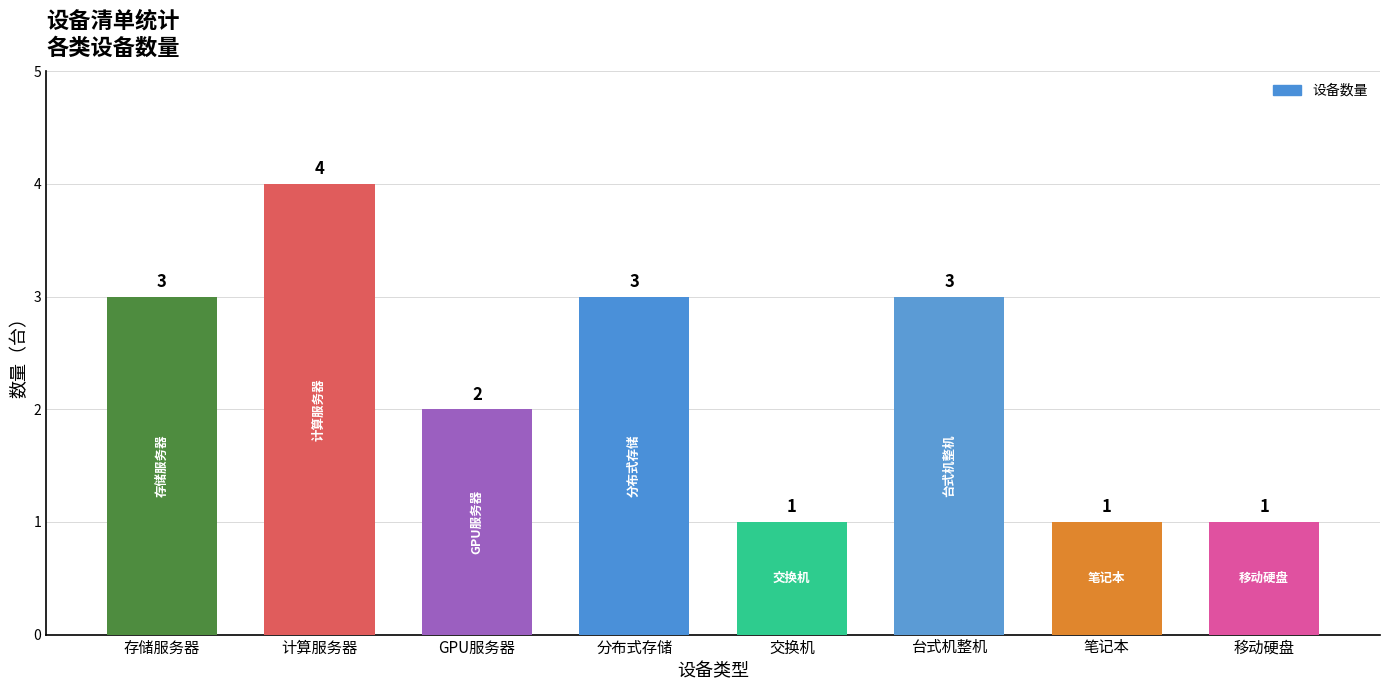

Count the values in the range 1 to 3.

7